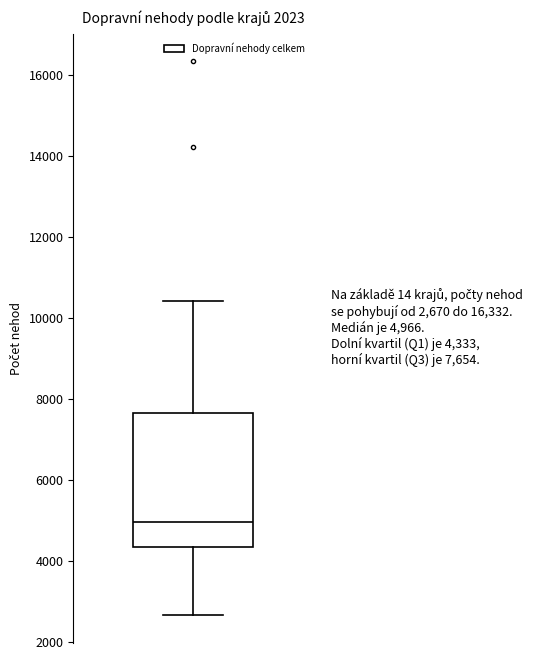

Transcribe this box plot: give where the median line is, the range the box spans, and where the two whiskers end, as read against the y-axis. The values are not printed on the chart, so give them approximately, as read against the axis.

median 5000, box 4400 to 7600, whiskers 2600 to 10400